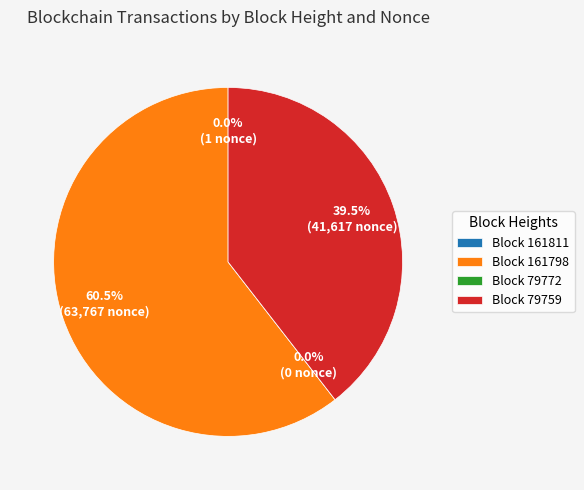

What portion of the pie excludes 161811?

100.0%